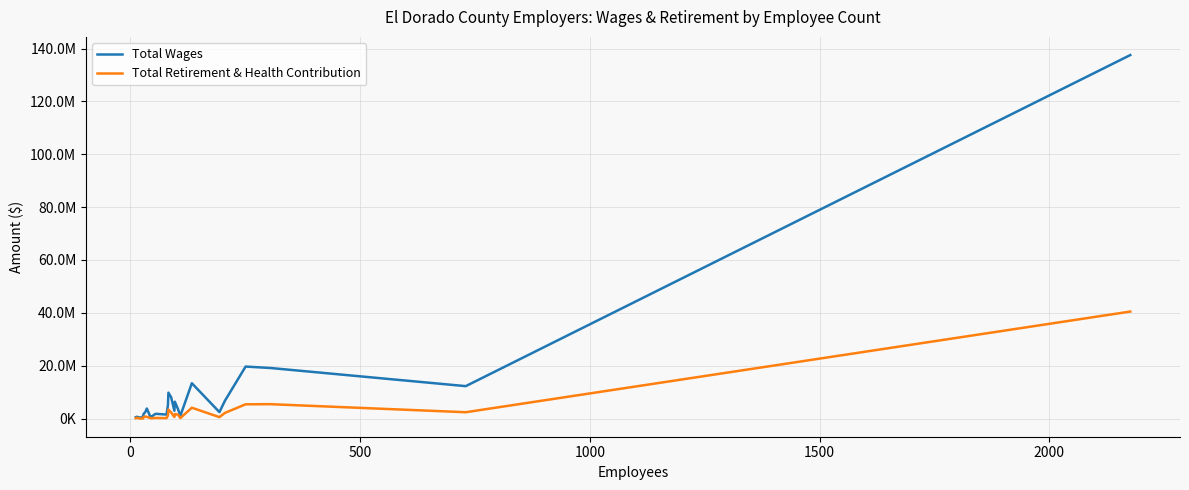

Does the chart have visible grid lines?

Yes